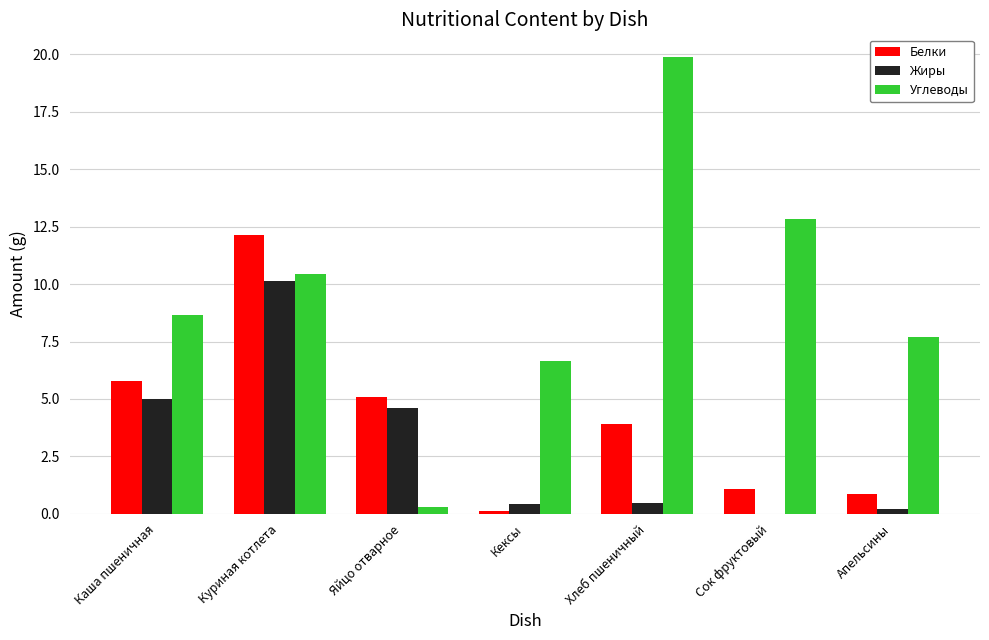

At which category is the sum across all series the highest?

Куриная котлета